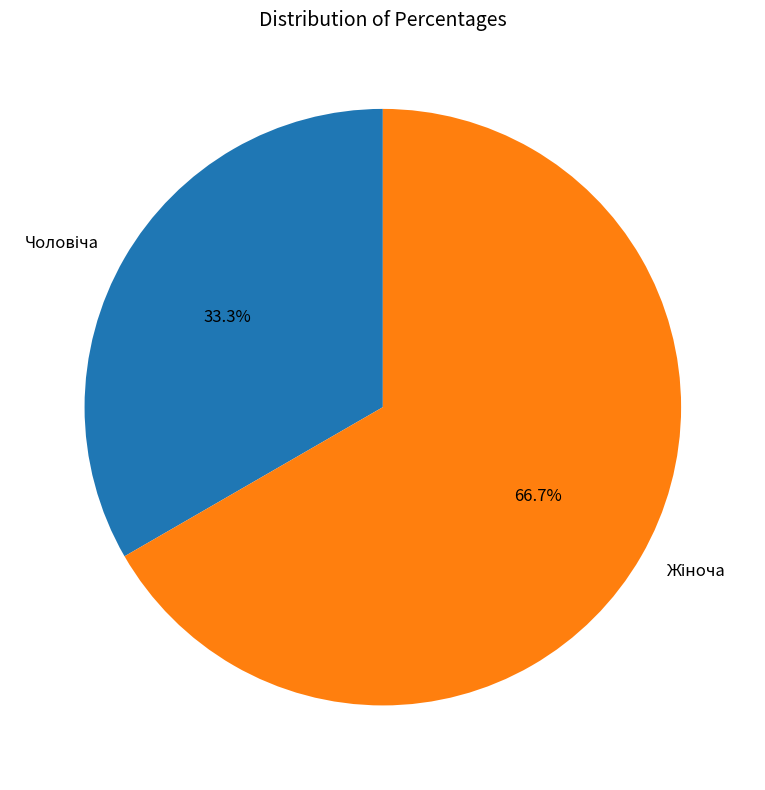

Is there any slice that represents more than half of the pie?

Yes